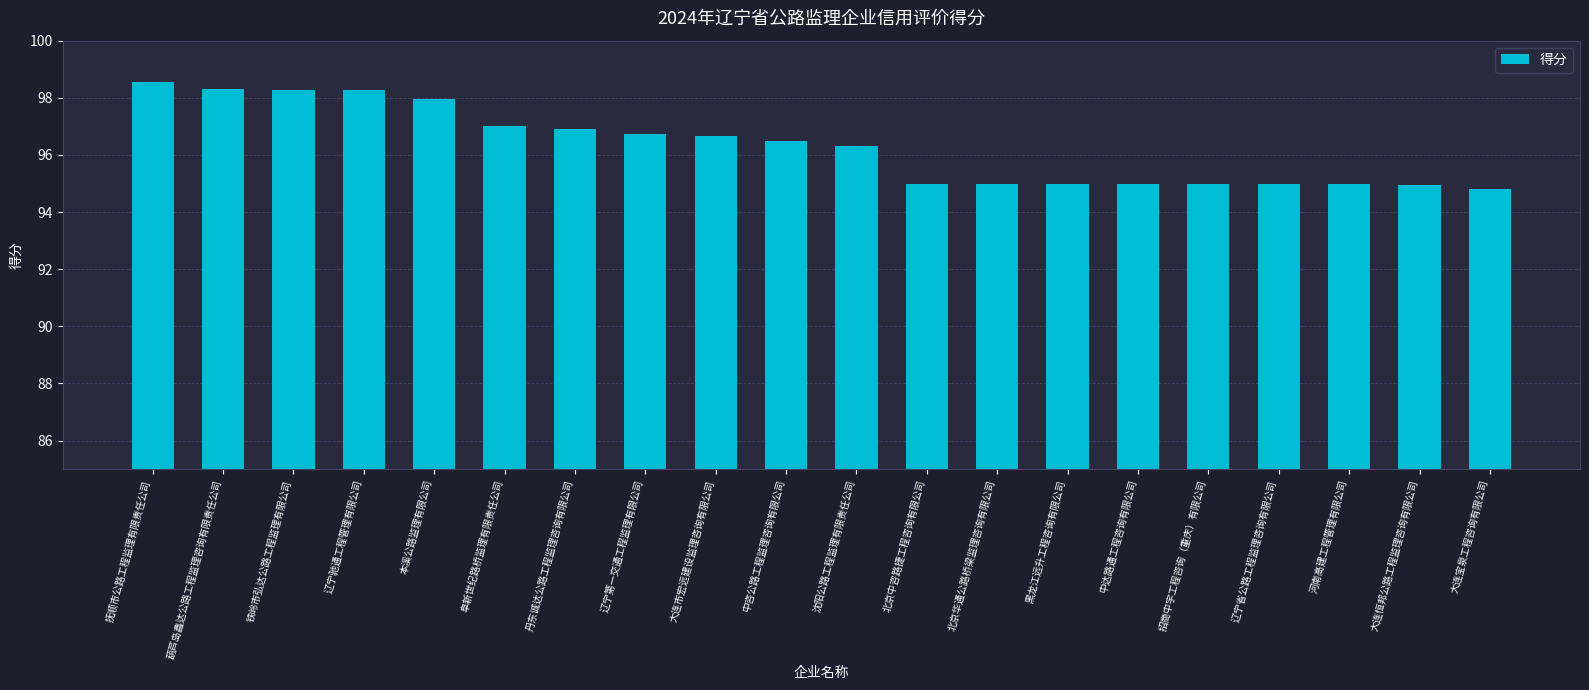

What is the sum of the values at 大连市宏远建设监理咨询有限公司 and 大连宝泉工程咨询有限公司?

191.5